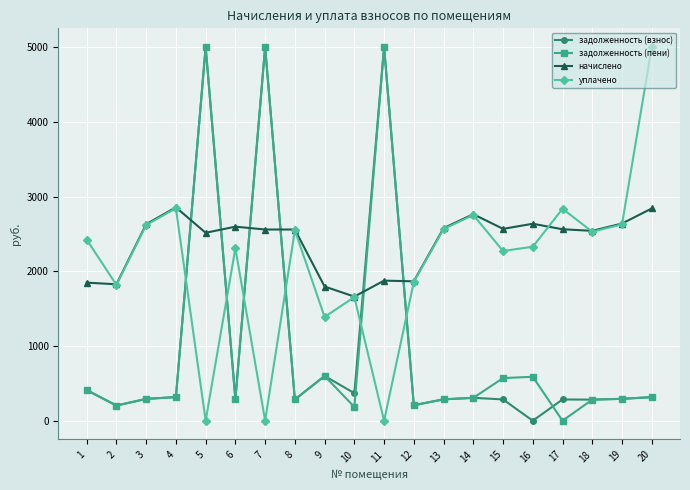

True or false: задолженность (взнос) has more than 1 interior local peaks.

True